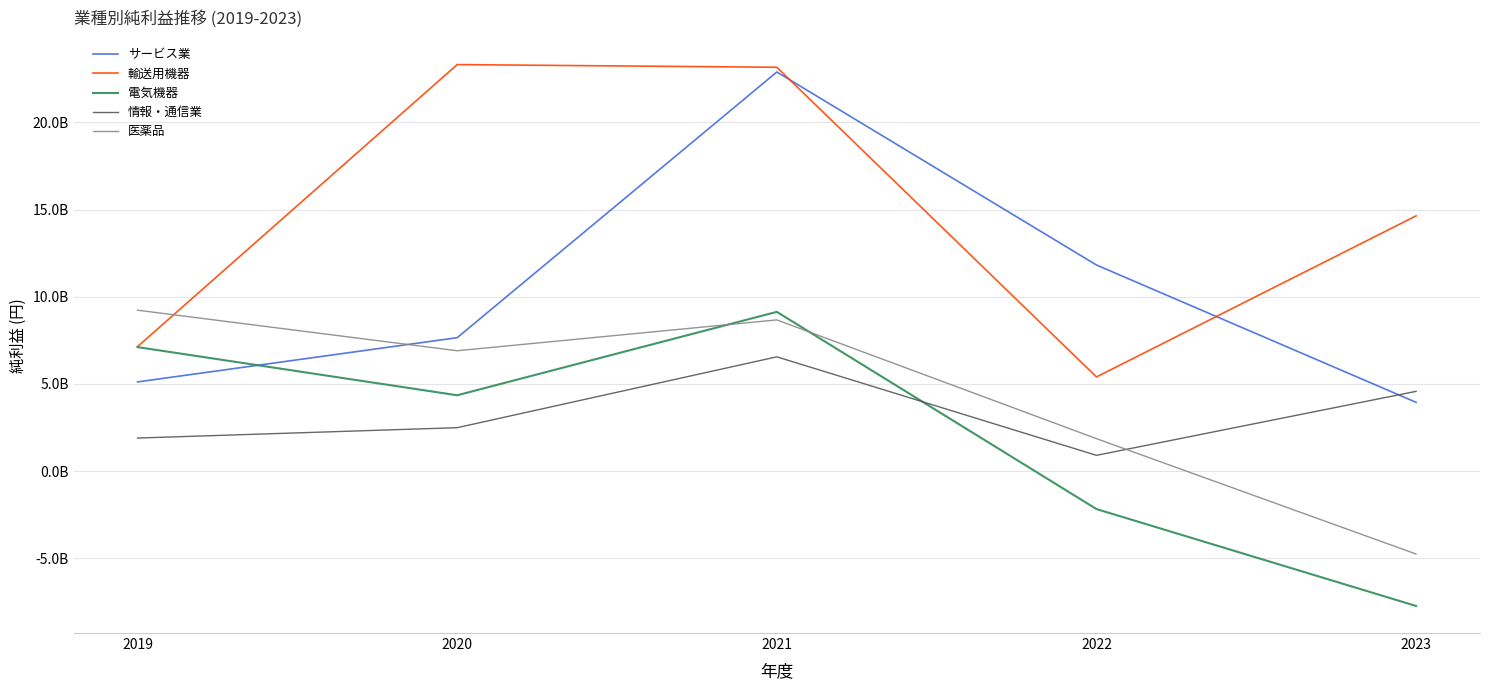

At how many categories does at least one series exceed 11194005011?

4